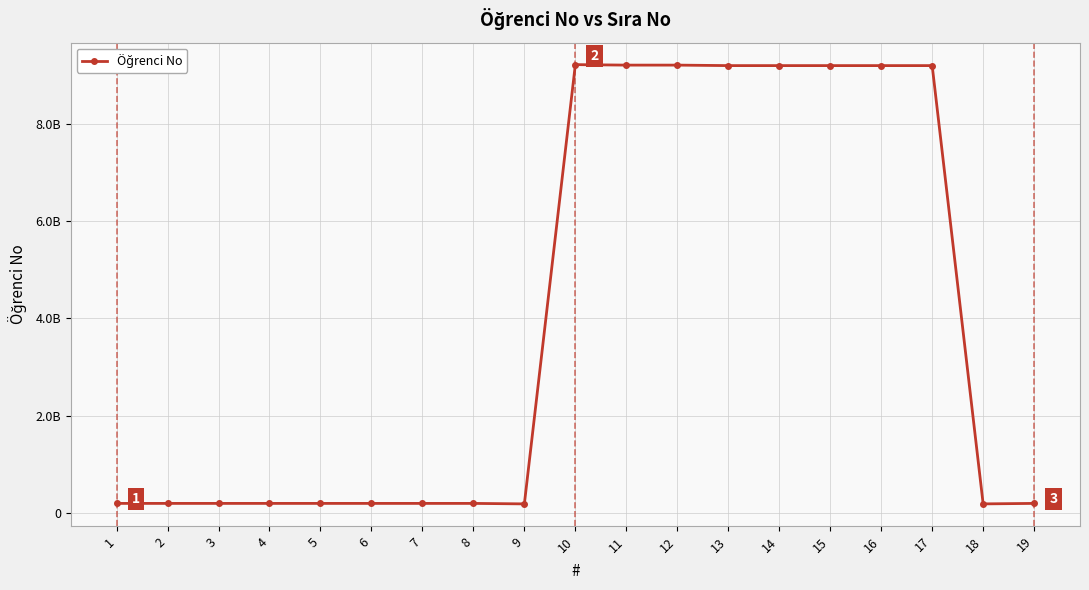

True or false: the data shows 302243026 at 18.

False